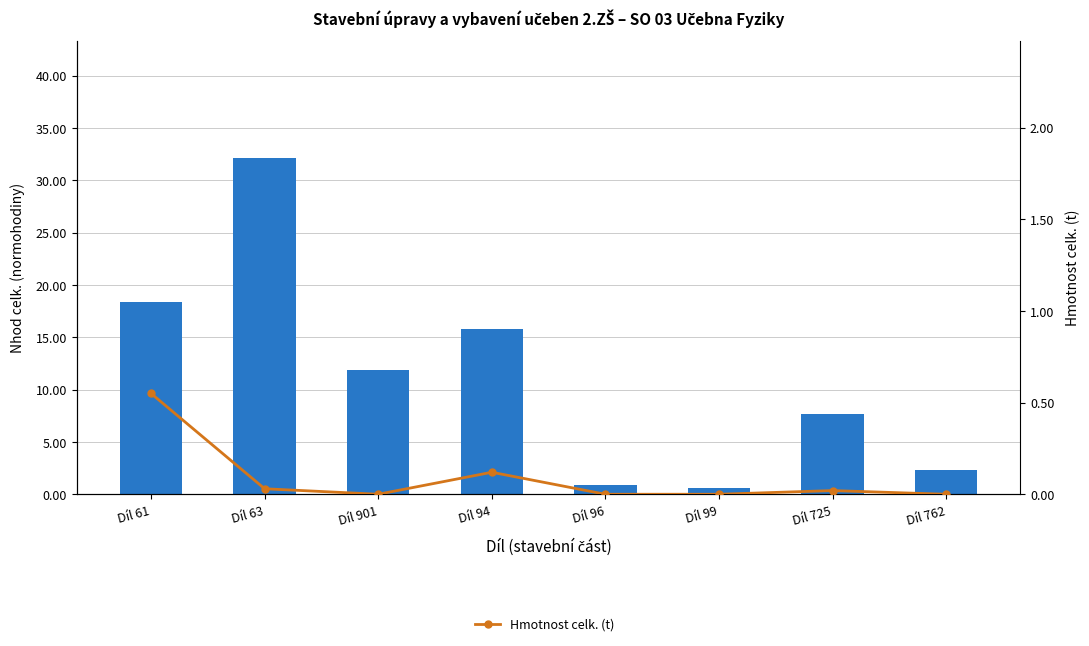

Where does the Nhod celk. (normohodiny) series first go above 11?

Díl 61